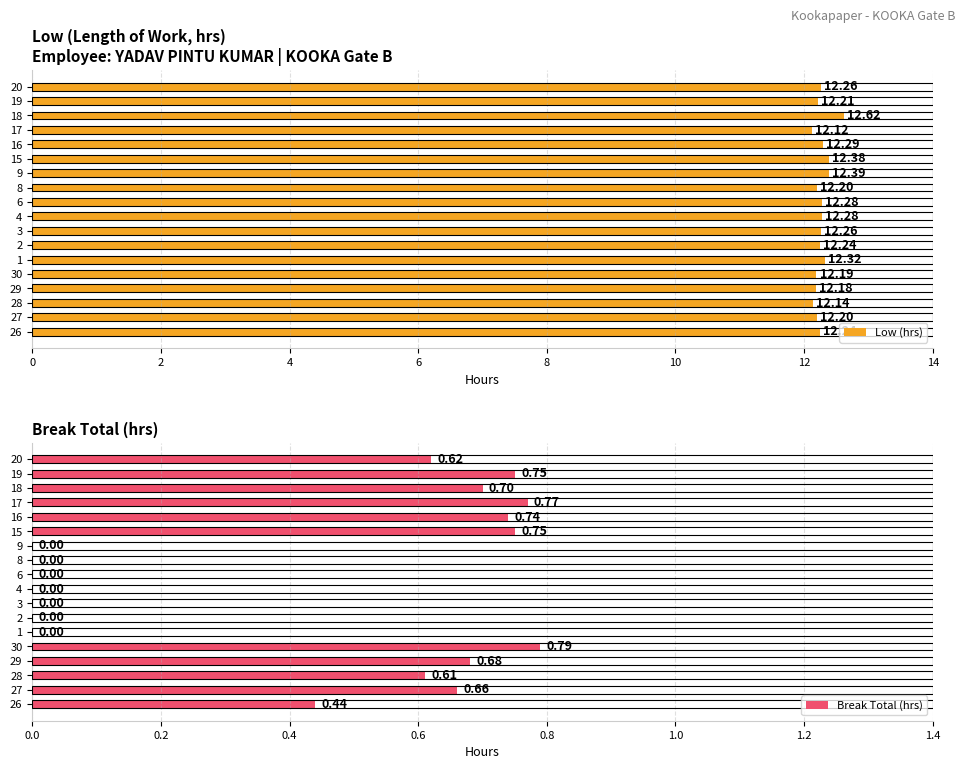

Reading left to right, what are all the values shown in this chart?

Low (hrs): 12.2	12.2	12.1	12.2	12.2	12.3	12.2	12.3	12.3	12.3	12.2	12.4	12.4	12.3	12.1	12.6	12.2	12.3
Break Total (hrs): 0.4	0.7	0.6	0.7	0.8	0.0	0.0	0.0	0.0	0.0	0.0	0.0	0.8	0.7	0.8	0.7	0.8	0.6